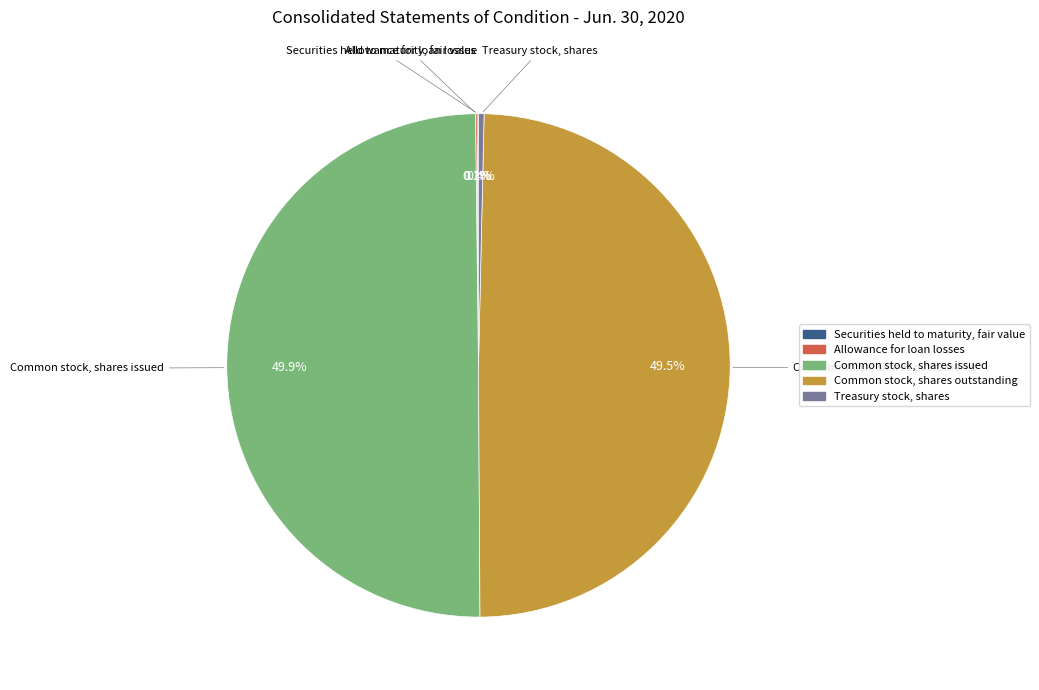

To the nearest percent, what is the difference between the largest and smallest slice percentages?

50%